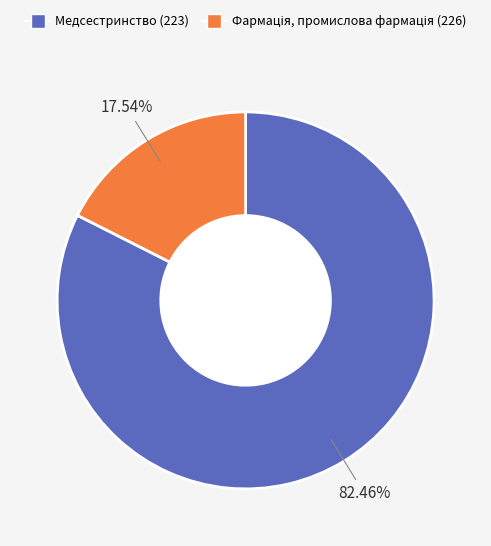

How many segments does this pie chart have?

2